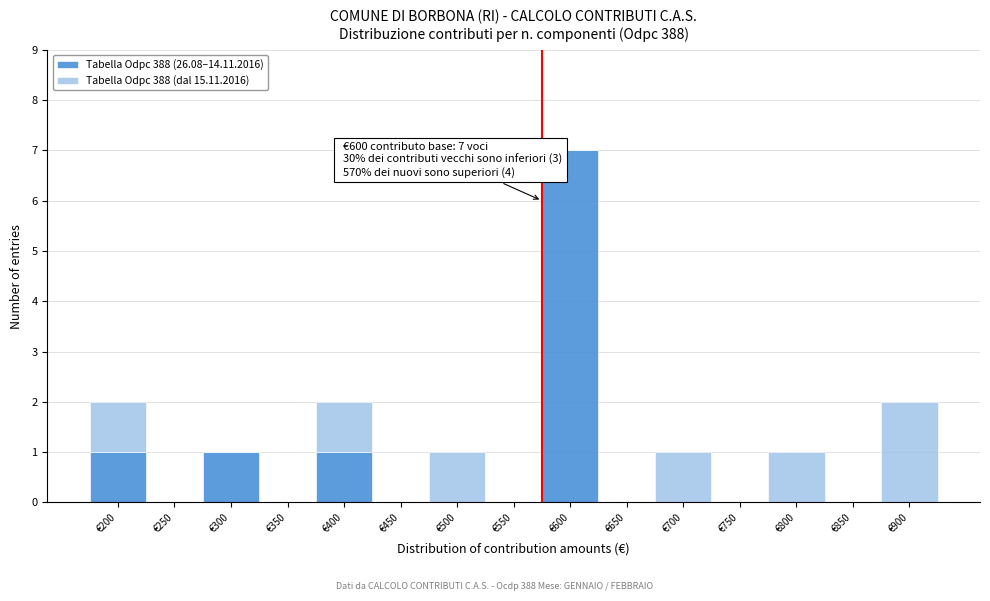

Reading right to left, list the values for the Tabella Odpc 388 (26.08–14.11.2016) series.

€900=0	€850=0	€800=0	€750=0	€700=0	€650=0	€600=7	€550=0	€500=0	€450=0	€400=1	€350=0	€300=1	€250=0	€200=1